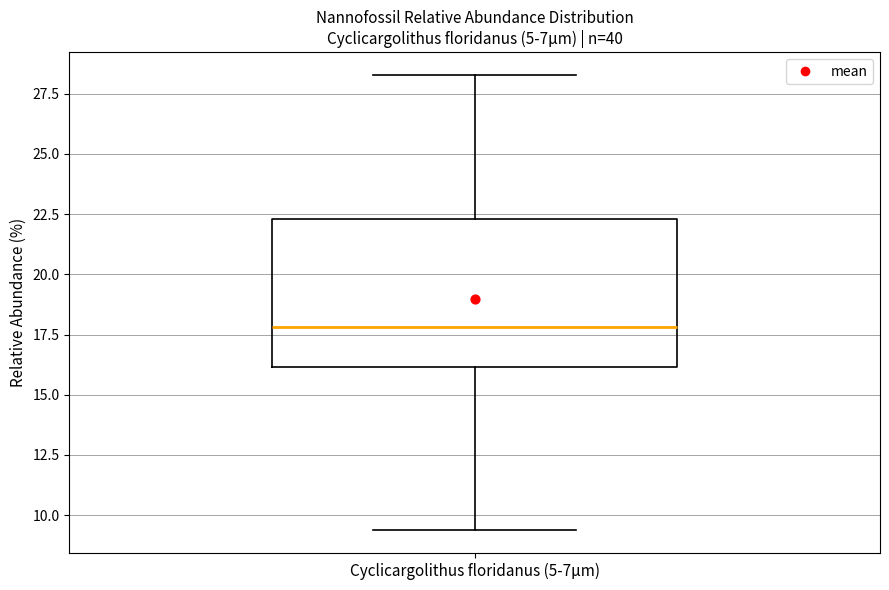

Transcribe this box plot: give where the median line is, the range the box spans, and where the two whiskers end, as read against the y-axis. The values are not printed on the chart, so give them approximately, as read against the axis.

median 18.0, box 16.0 to 22.5, whiskers 9.5 to 28.5